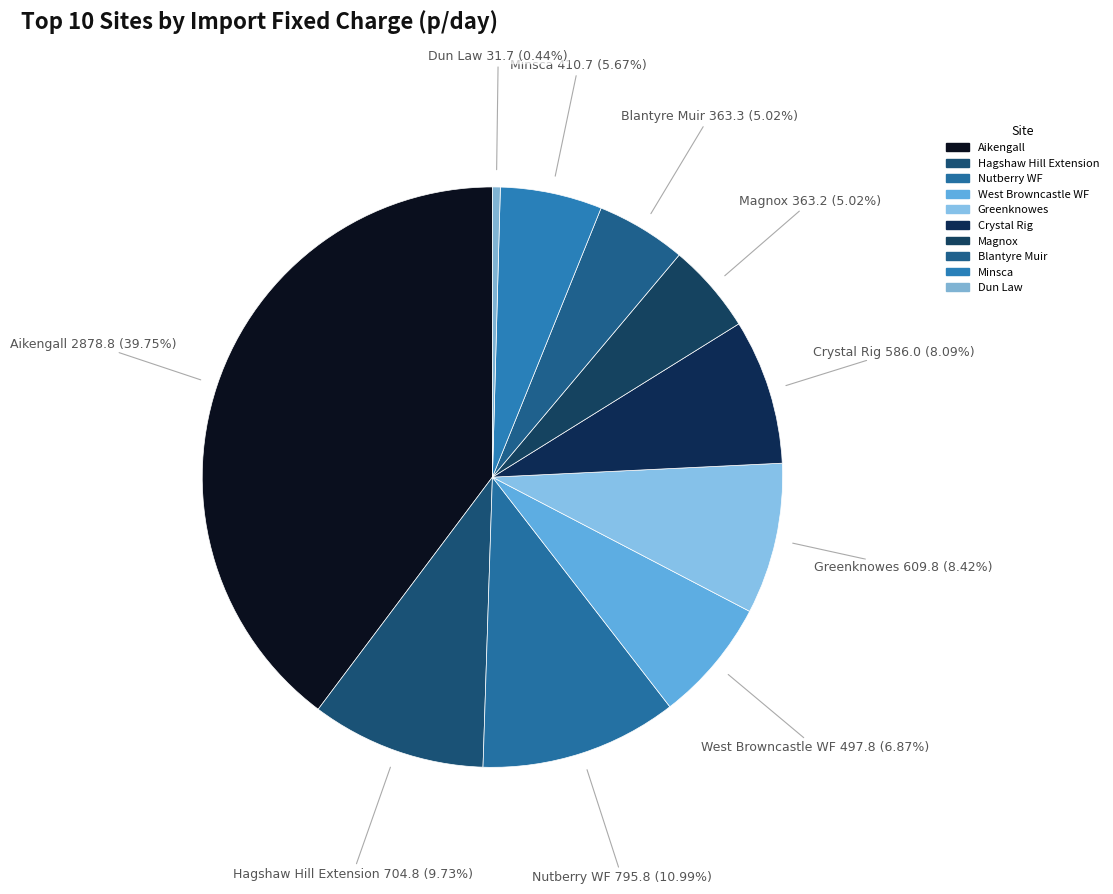

To the nearest percent, what portion does Greenknowes represent?

8%